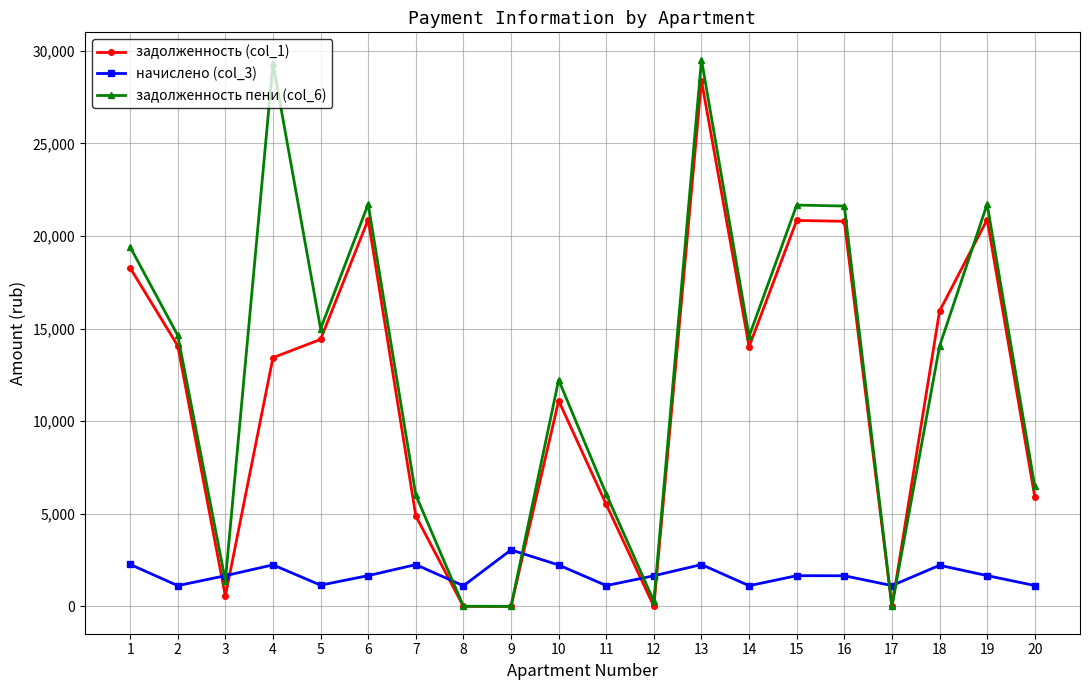

What is the maximum value shown in the chart?

29522.0